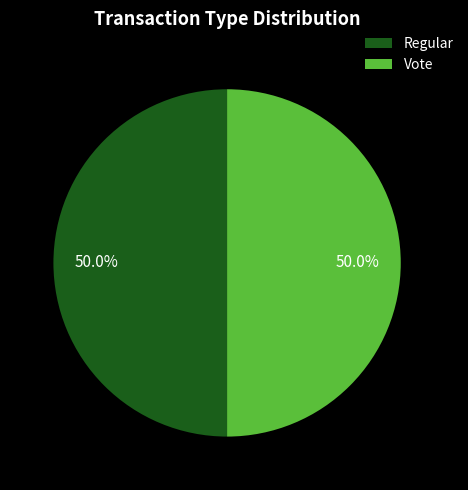

To the nearest percent, what is the average slice percentage?

50%